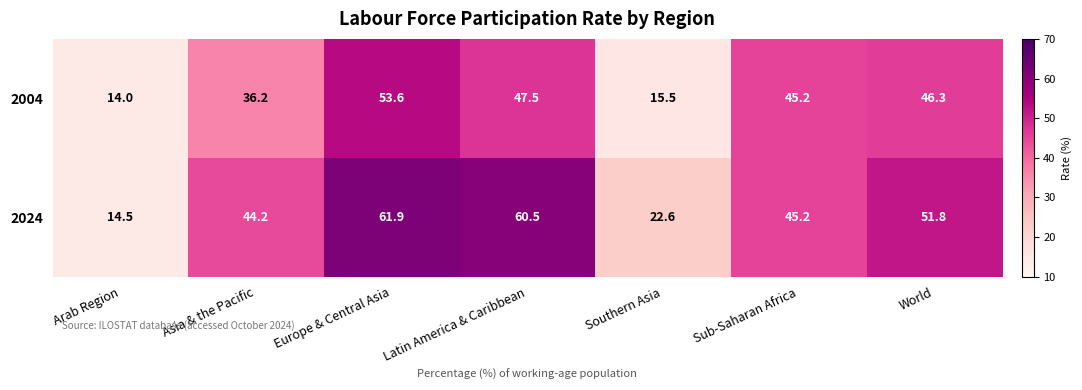

Where is 2024 nearest to the value 38?

Asia & the Pacific